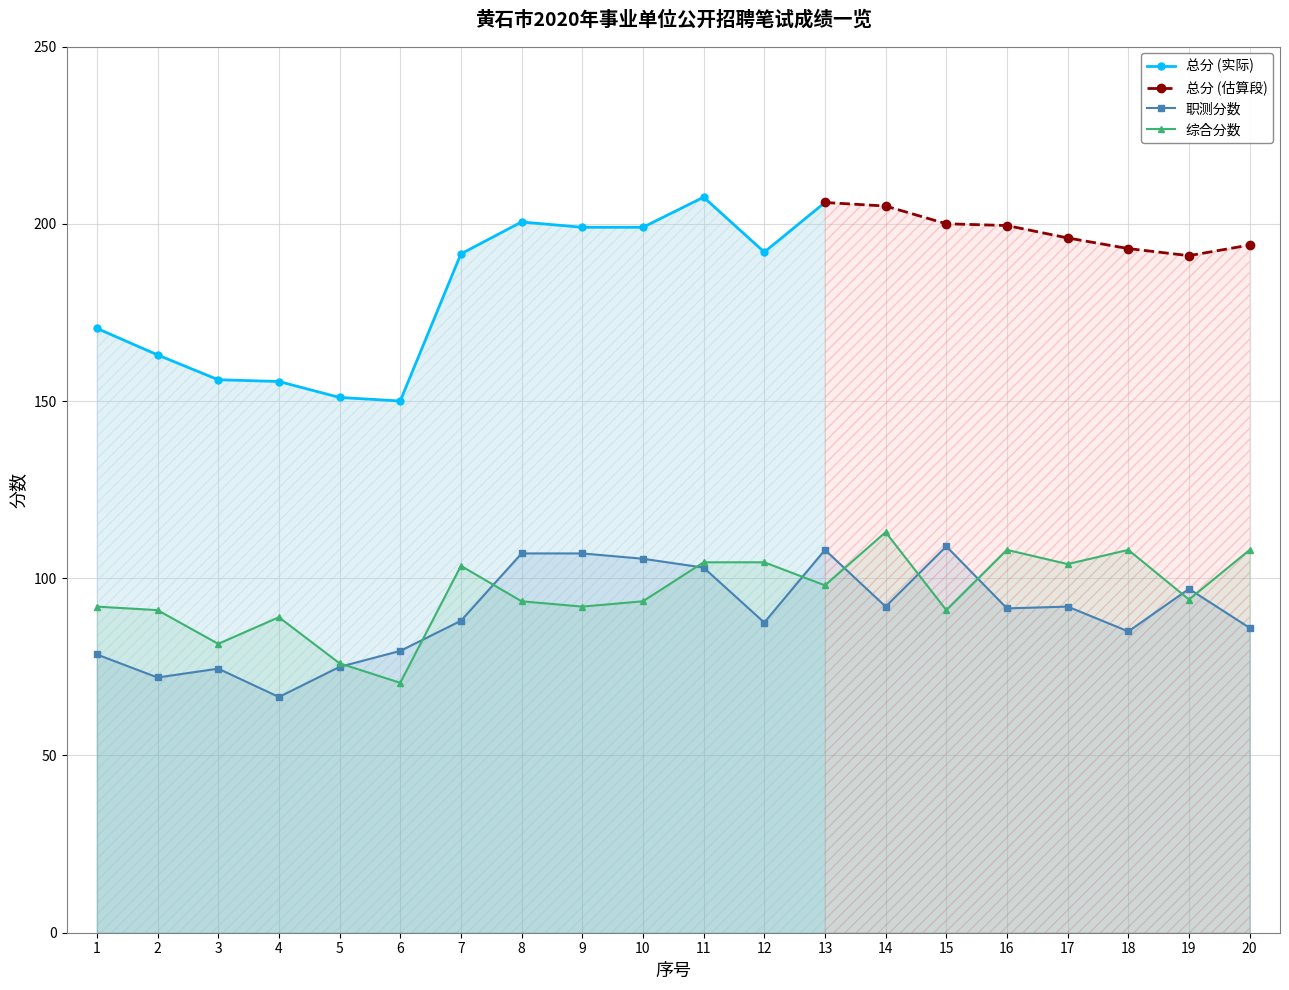

At which label does 综合分数 reach its minimum?

6